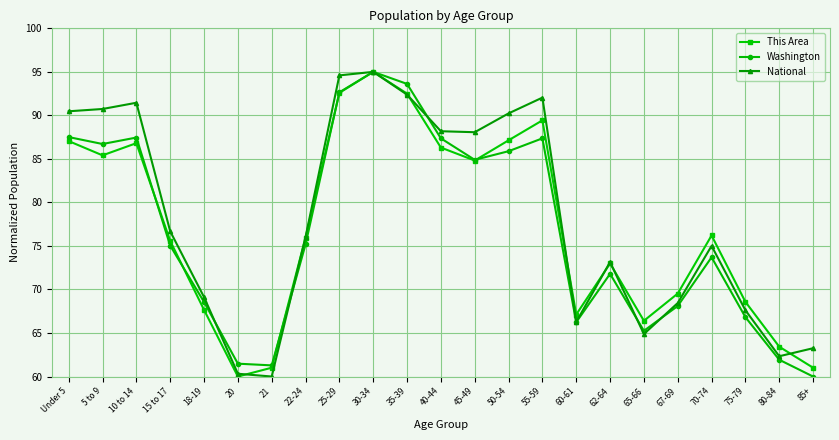

What is the sum of the National values at 15 to 17 and Under 5?

167.2